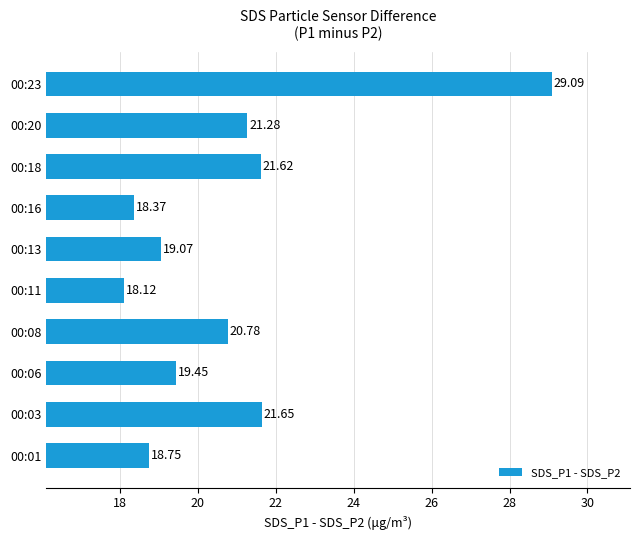

What is the average value?

20.8